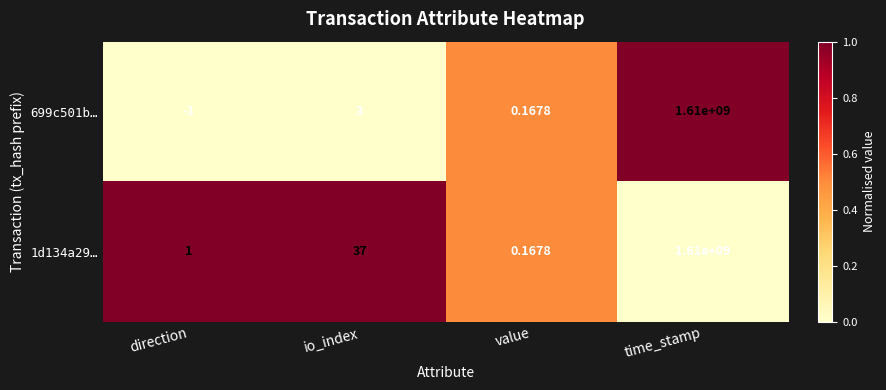

How many values in 699c501b… are above zero?

3